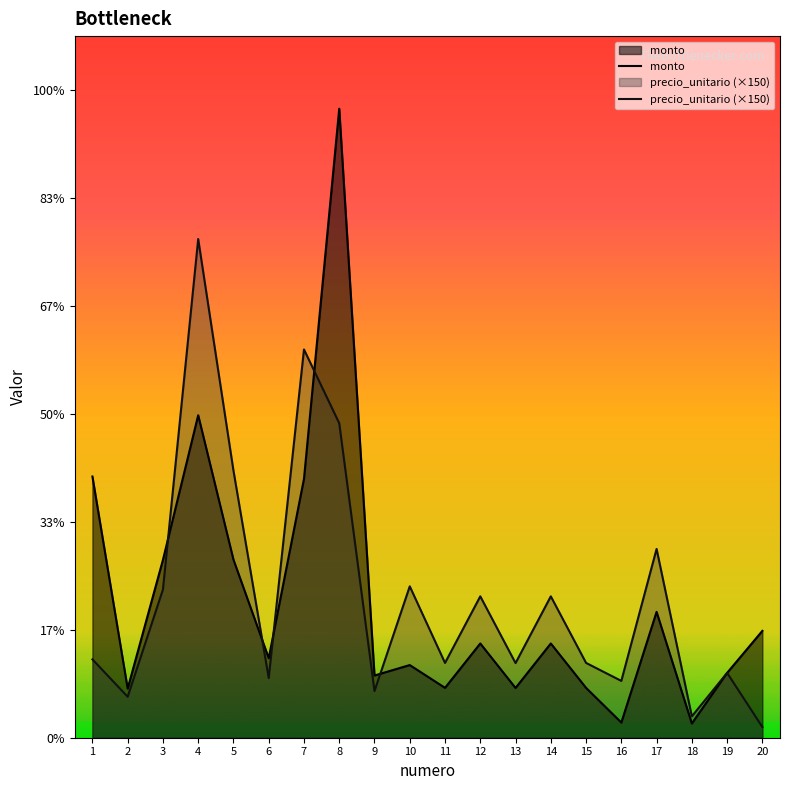

Reading left to right, what are all the values shown in this chart?

monto: 2420000	455400	1647360	2987600	1650000	737000	2398000	5827500	576400	673200	462000	873200	460900	873200	462000	140360	1166000	132000	600750	990000
precio_unitario (×150): 726000	379500	1372800	4620000	2475000	552750	3597000	2913750	432300	1402500	693000	1309800	691350	1309800	693000	526350	1749000	198000	600750	99000